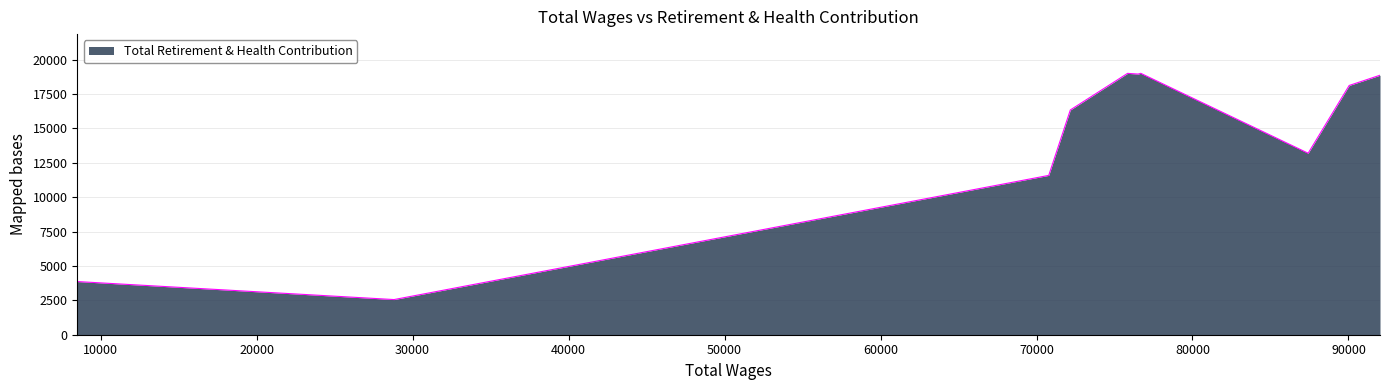

What is the maximum value shown in the chart?

19011